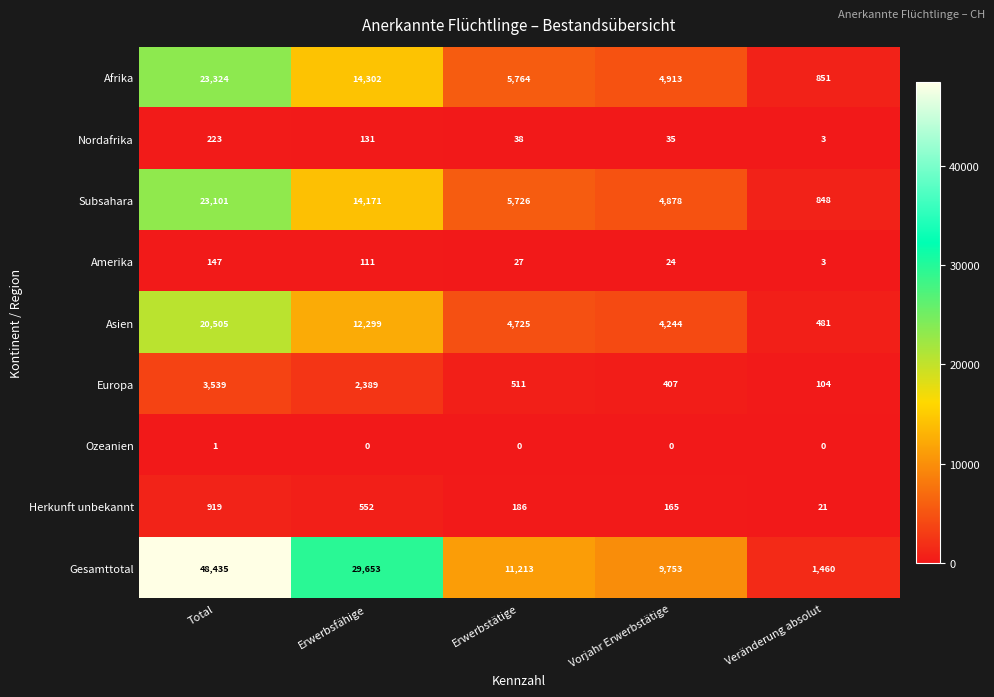

At which label does Gesamttotal reach its minimum?

Veränderung absolut